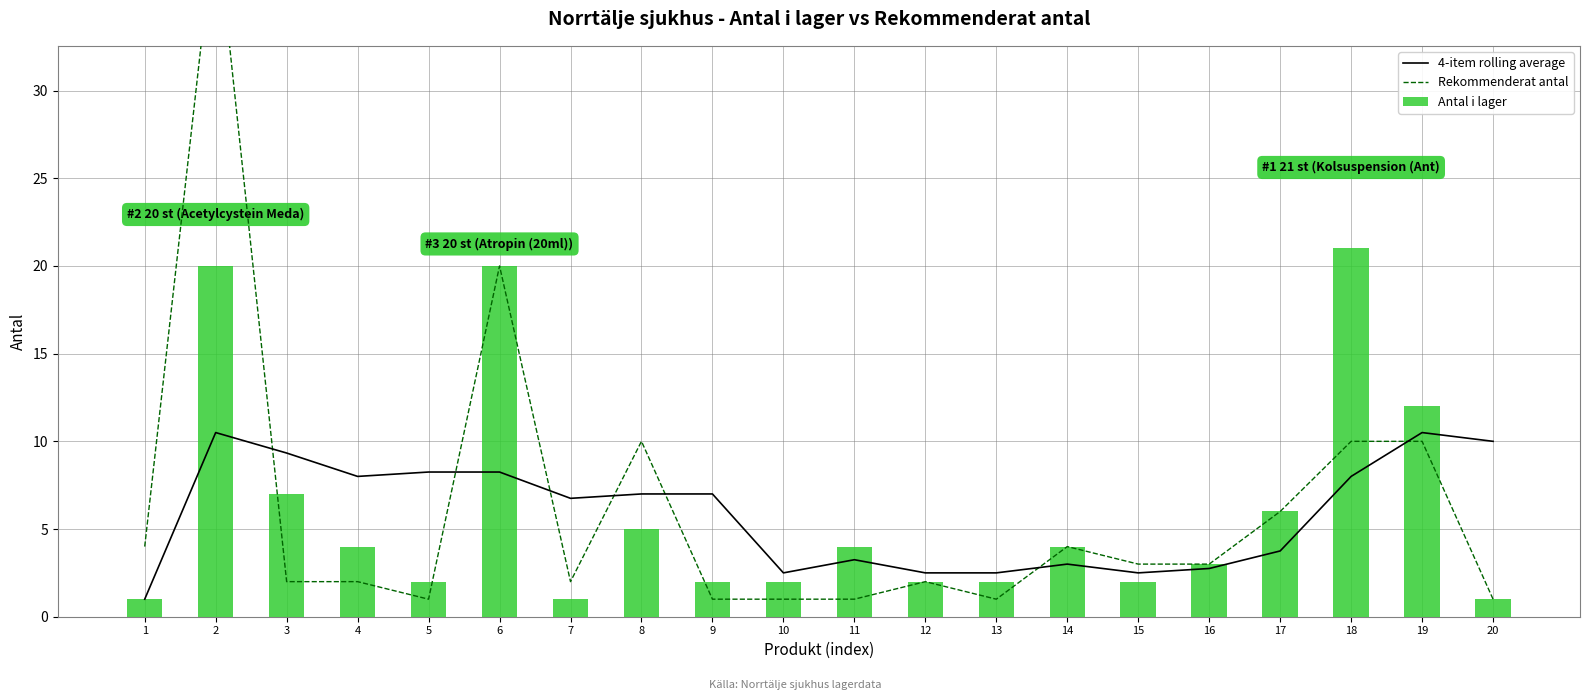

What value does the Rekommenderat antal series have at 13?

1.0